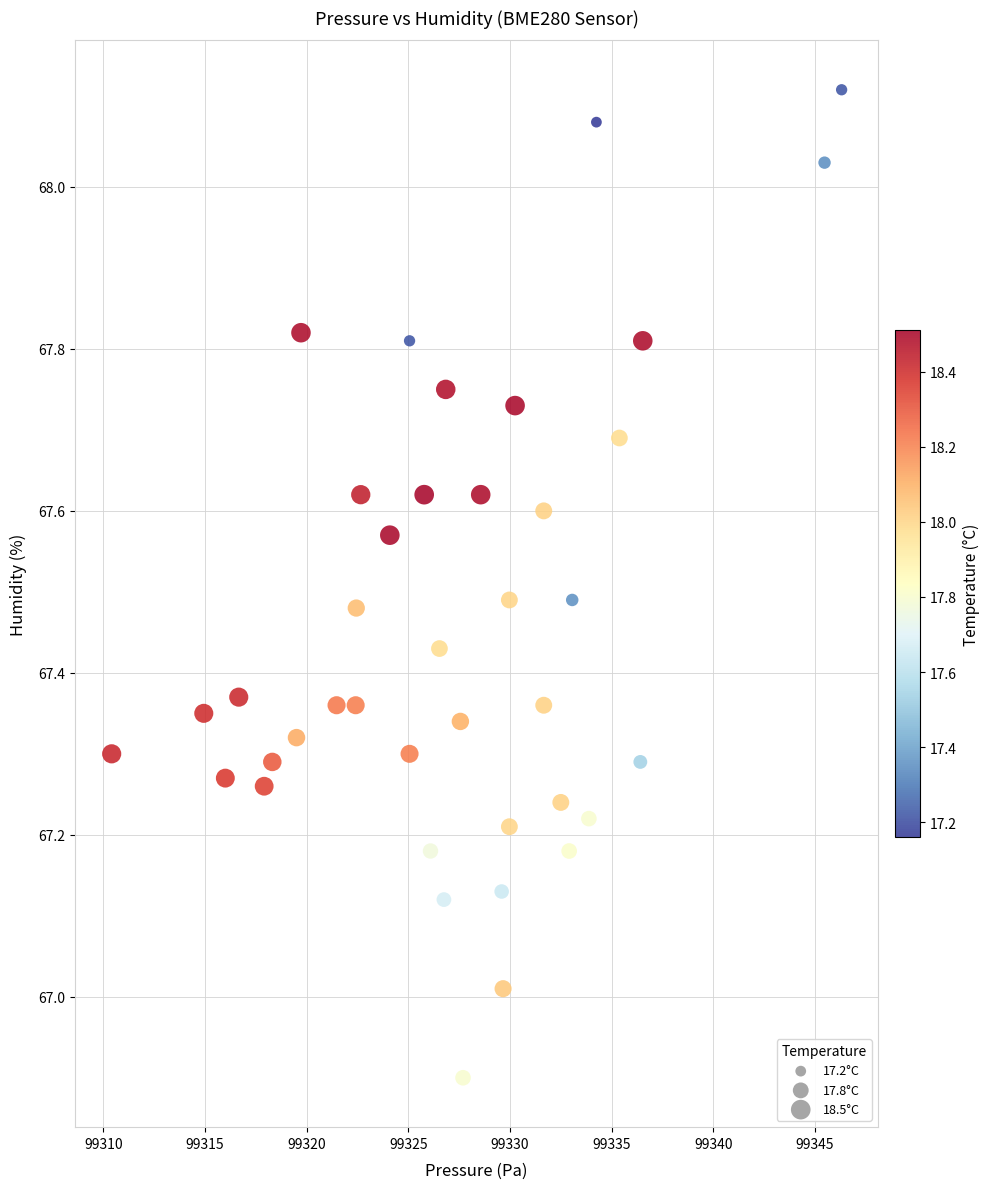

What is the range of X values (max minus min)?

35.9